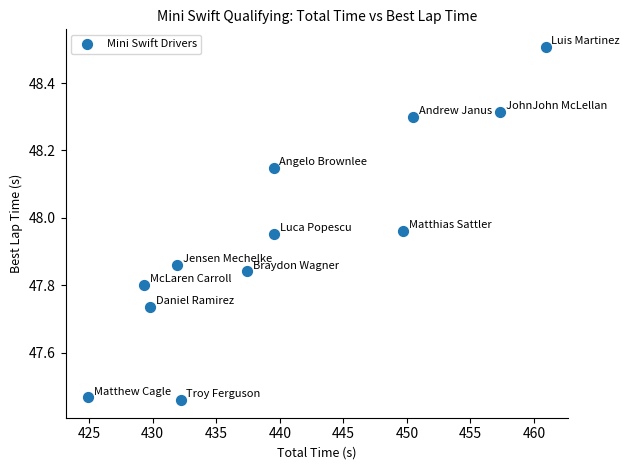

What is the average X value?

440.3